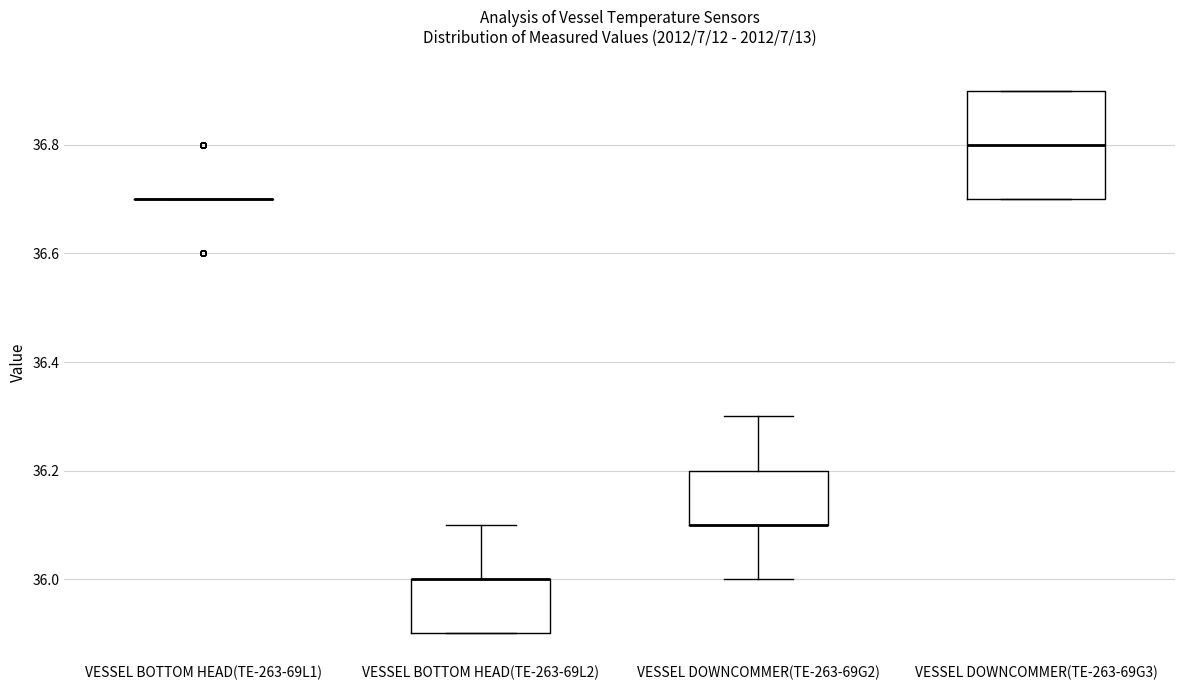

Reading left to right, transcribe this box plot: for each box, give where its median line is, the range the box spans, and where its two whiskers end, as read against the y-axis. The values are not printed on the chart, so give them approximately, as read against the axis.

VESSEL BOTTOM HEAD(TE-263-69L1): box collapsed to a line at 36.7, whiskers 36.7 to 36.7
VESSEL BOTTOM HEAD(TE-263-69L2): median 36.0 (drawn on the box's upper edge), box 35.9 to 36.0, whiskers 35.9 to 36.1
VESSEL DOWNCOMMER(TE-263-69G2): median 36.1 (drawn on the box's lower edge), box 36.1 to 36.2, whiskers 36.0 to 36.3
VESSEL DOWNCOMMER(TE-263-69G3): median 36.8, box 36.7 to 36.9, whiskers 36.7 to 36.9